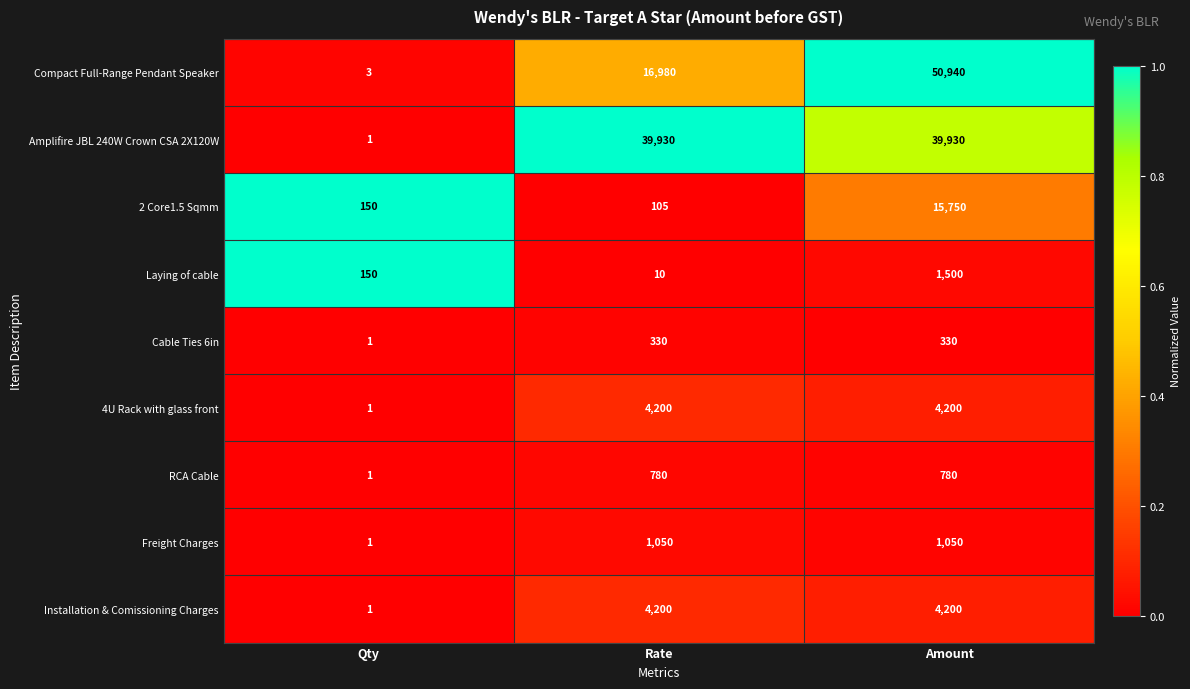

What is the difference between the maximum and minimum values in the Compact Full-Range Pendant Speaker series?

50937